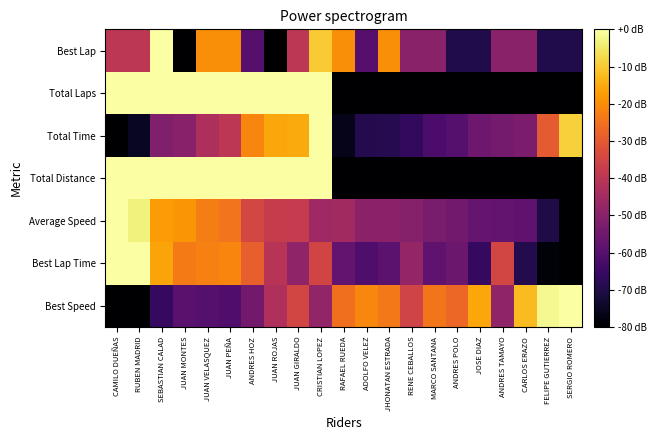

How many distinct data groups are displayed?

7